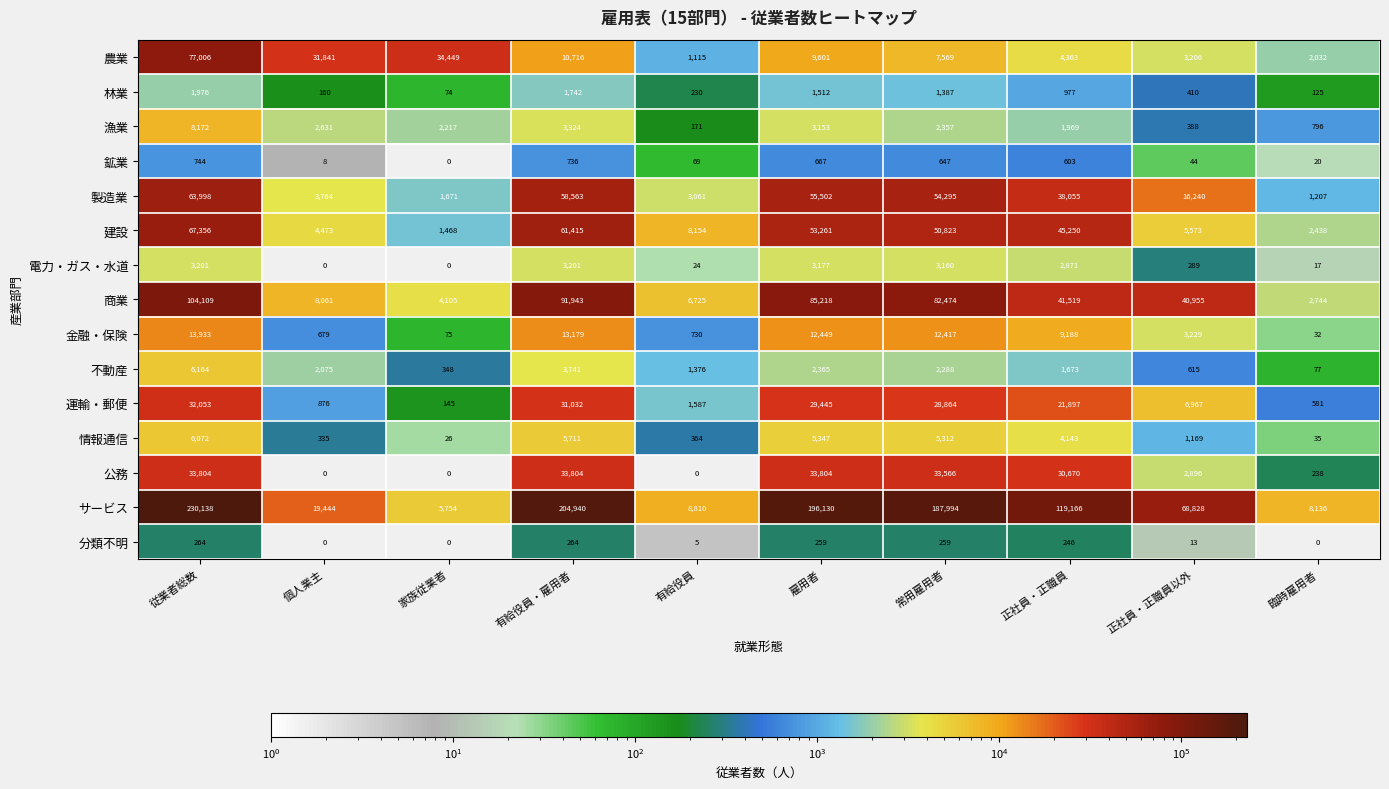

The 不動産 series shows 2075 at 個人業主. True or false?

True